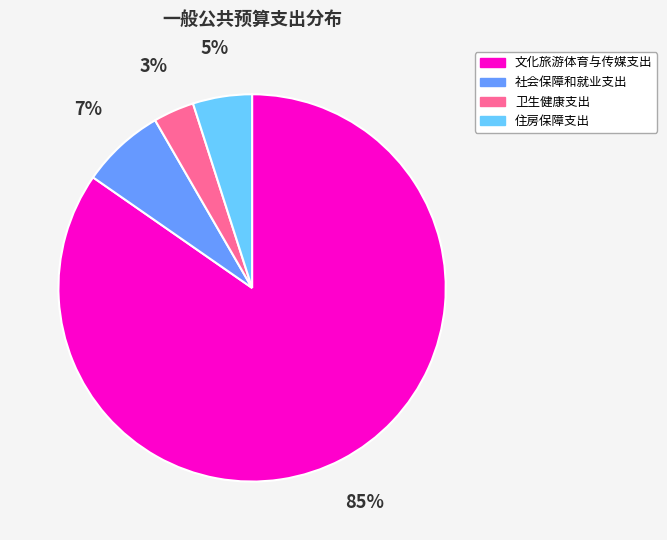

Is the sum of 卫生健康支出 and 社会保障和就业支出 greater than half?

No